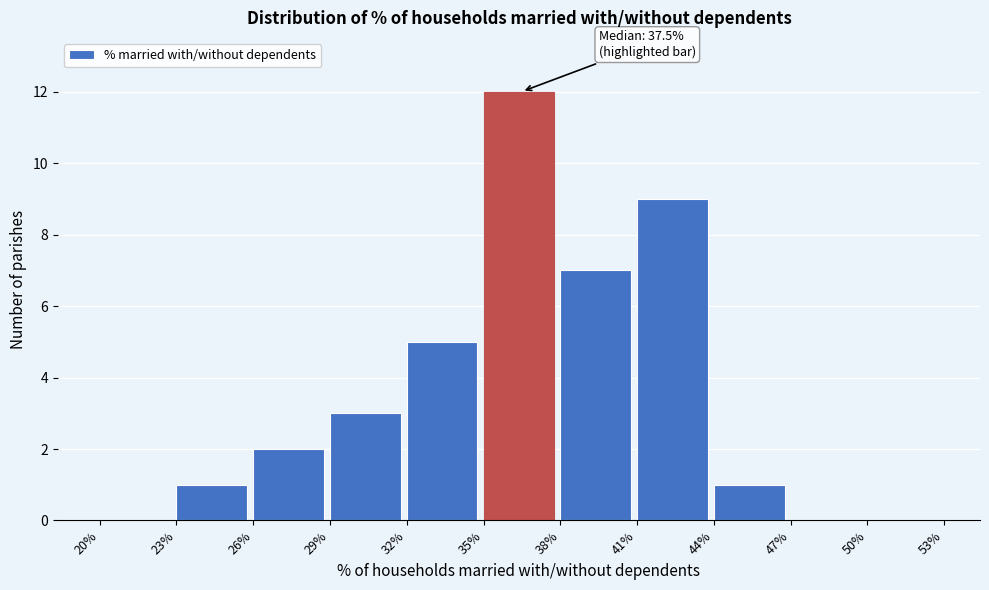

Over which range of the x-axis is the bar tallest?

35% to 38%